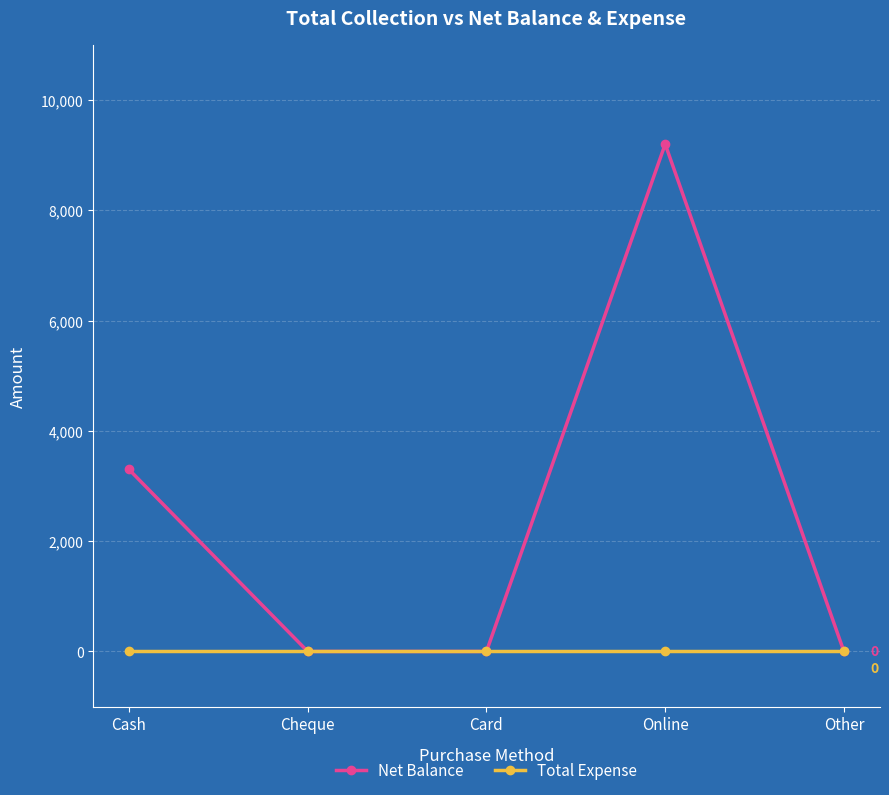

Reading left to right, transcribe all the data shown in this chart.

Net Balance: 3300	0	0	9200	0
Total Expense: 0	0	0	0	0